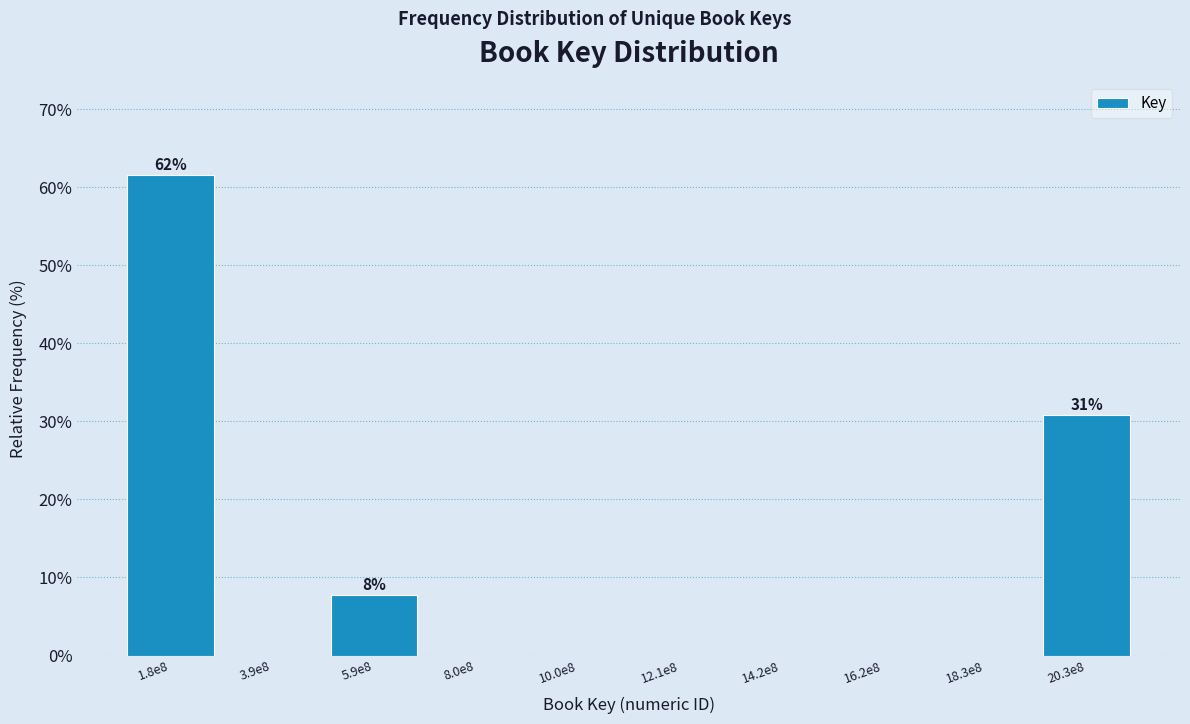

Reading left to right, extract all data points from this chart.

1.8e8=61.5	3.9e8=0.0	5.9e8=7.7	8.0e8=0.0	10.0e8=0.0	12.1e8=0.0	14.2e8=0.0	16.2e8=0.0	18.3e8=0.0	20.3e8=30.8